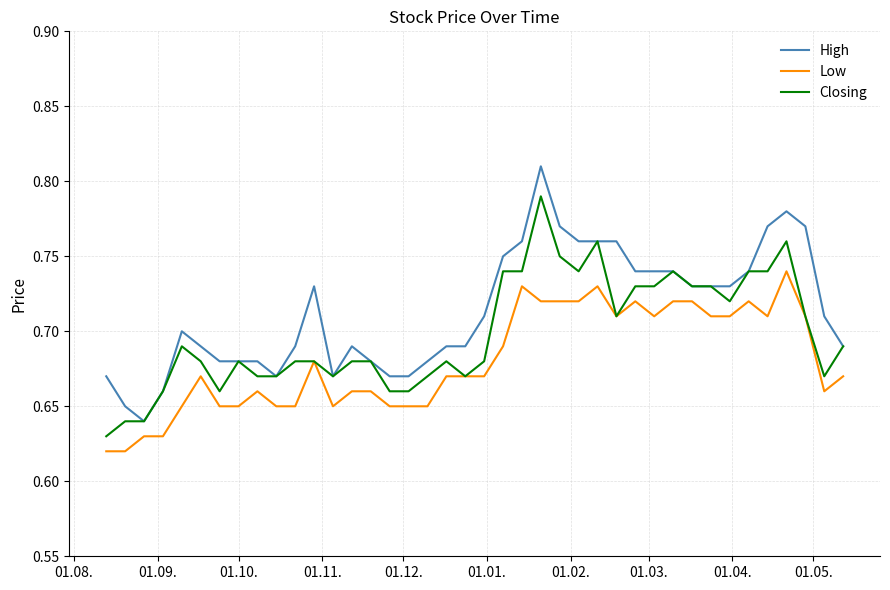

Which series has the largest total across all categories?

High